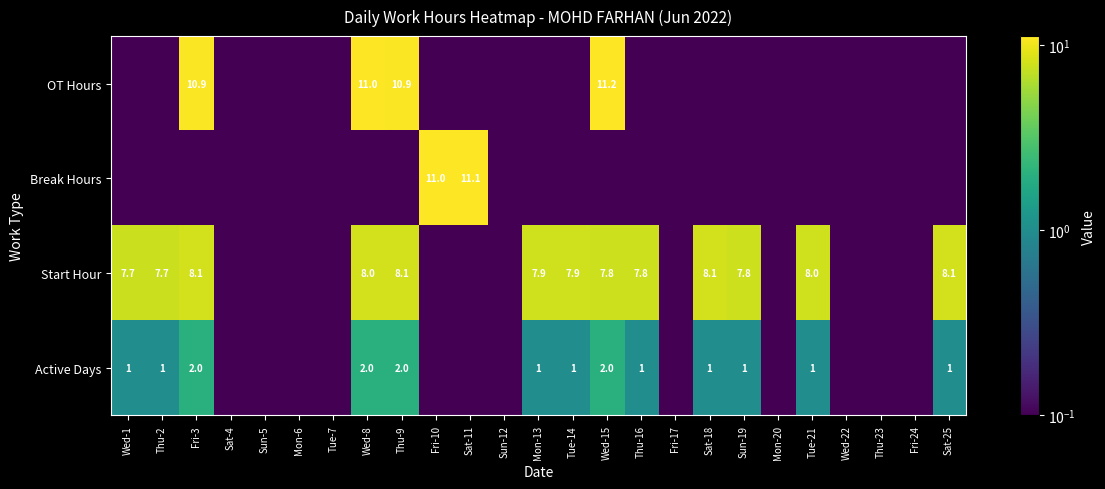

The value of Start Hour at Tue-14 is 7.9. True or false?

True